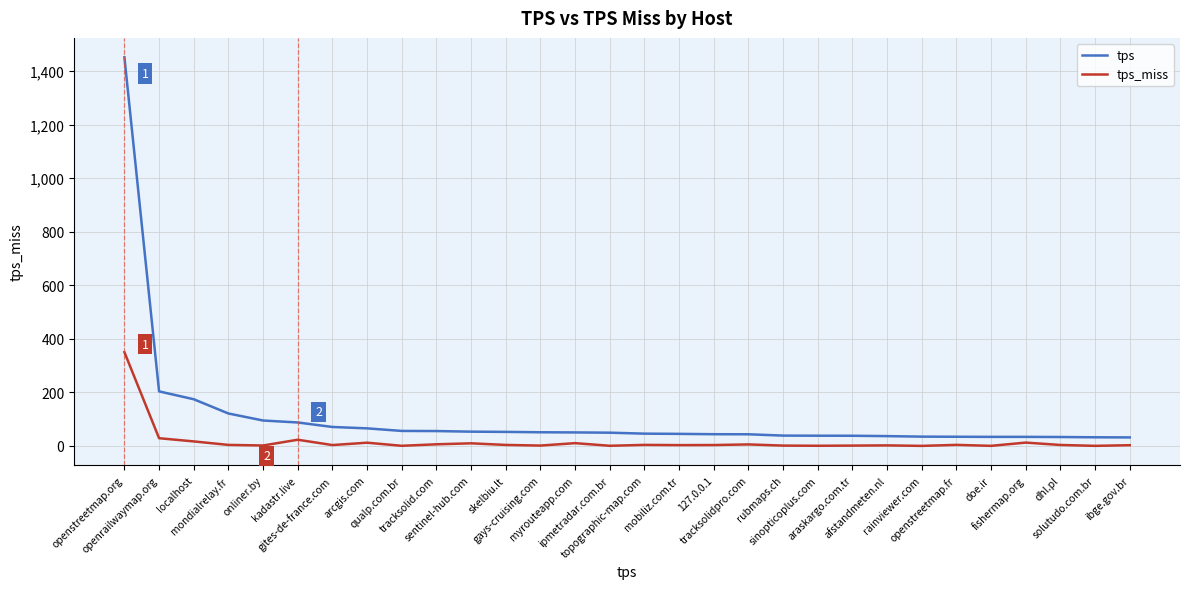

List the series in order of their peak value, lowest first.

tps_miss, tps